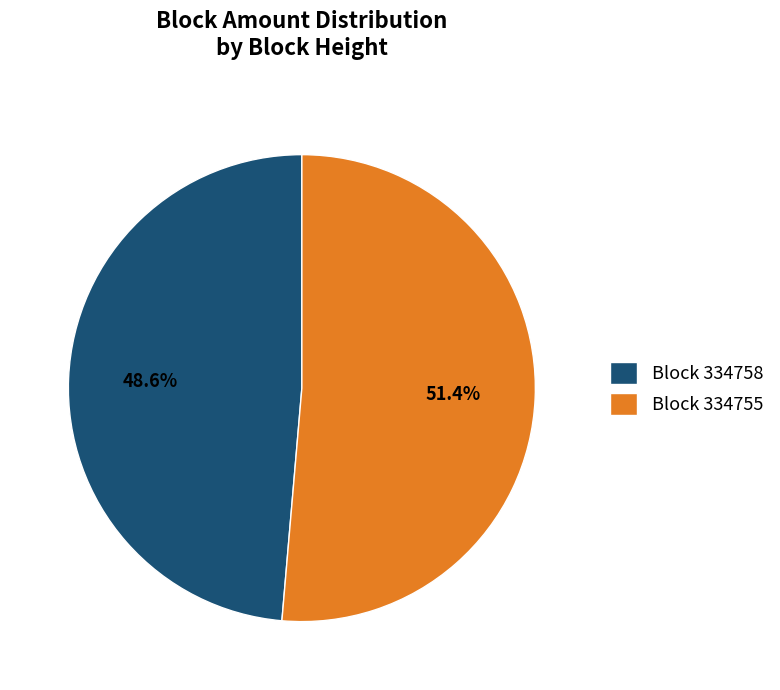

Does any single category account for the majority?

Yes